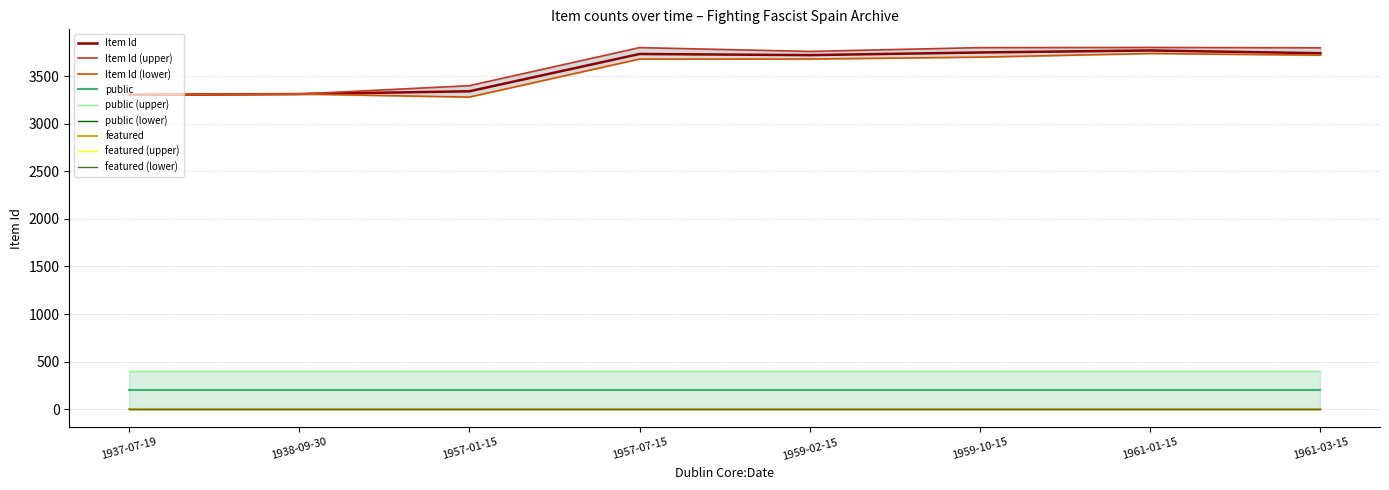

The value of Item Id at 1957-07-15 is 3733. True or false?

True